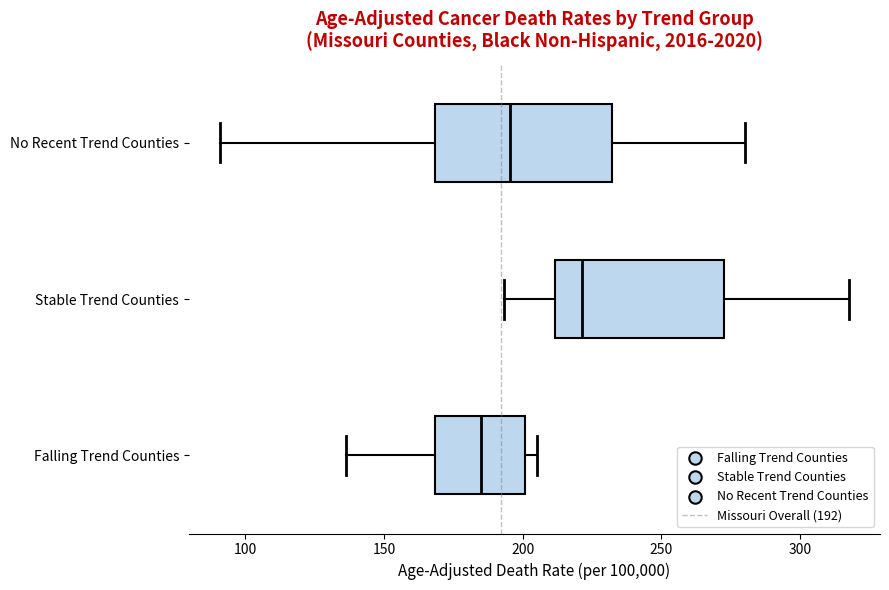

Reading bottom to top, read every box against the x-axis: the position of its median line, the range the box covers, and the ends of its whiskers. The values are not printed on the chart, so give them approximately, as read against the axis.

Falling Trend Counties: median 185, box 170 to 200, whiskers 135 to 205
Stable Trend Counties: median 220, box 210 to 270, whiskers 195 to 320
No Recent Trend Counties: median 195, box 170 to 230, whiskers 90 to 280